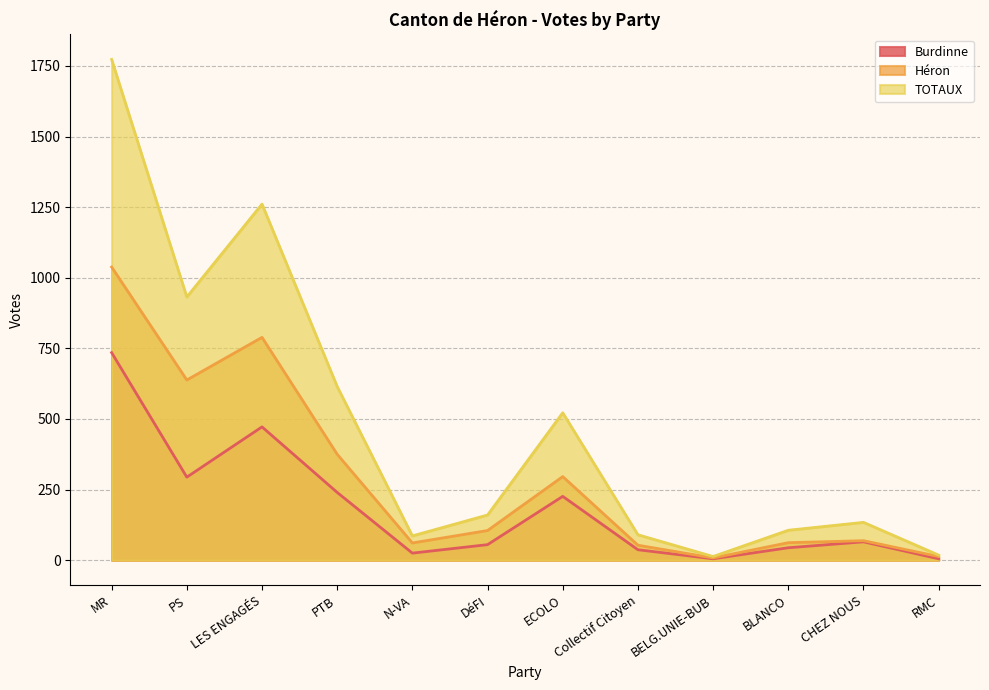

How many interior local valleys does the TOTAUX series have?

3